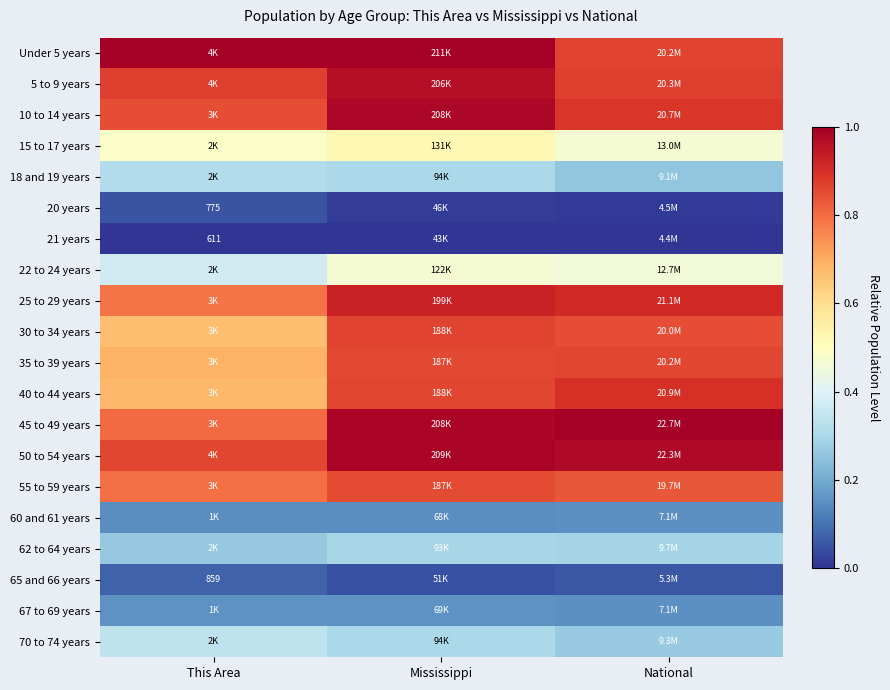

How many distinct data groups are displayed?

20